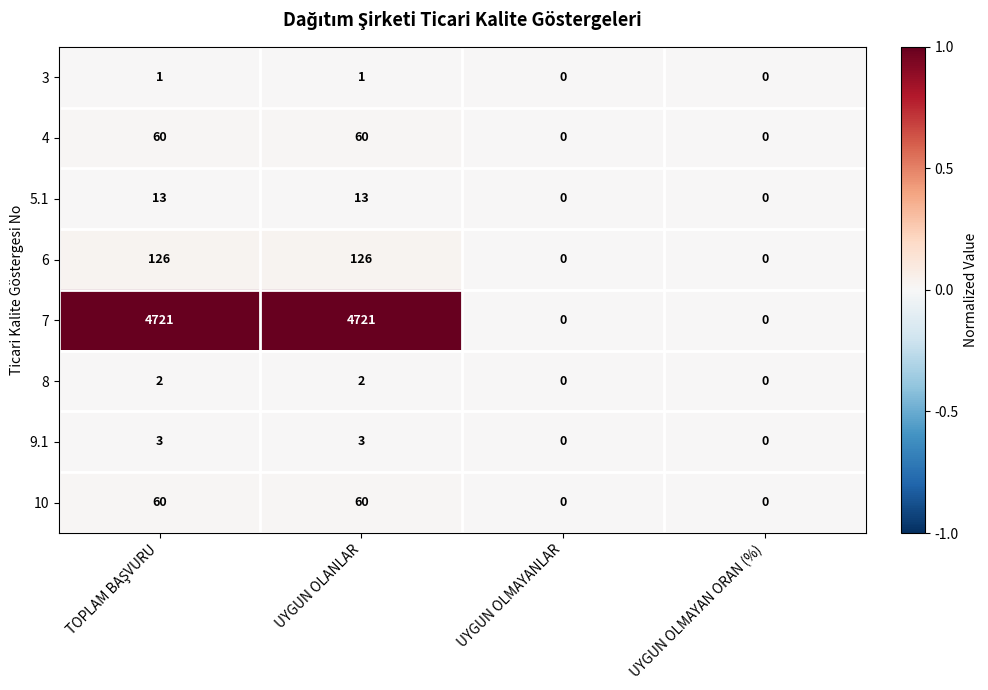

Which series has the widest spread of values?

7